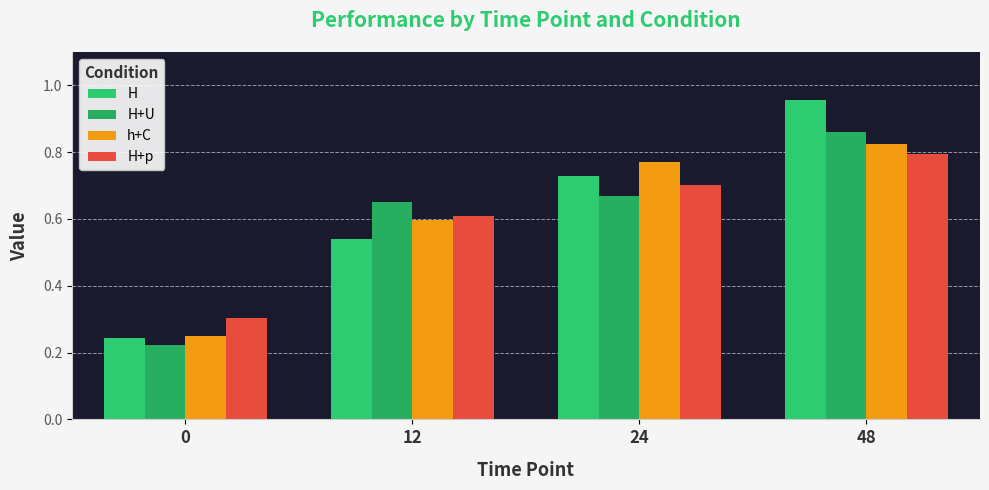

What is the sum of the H values at 12 and 48?

1.5